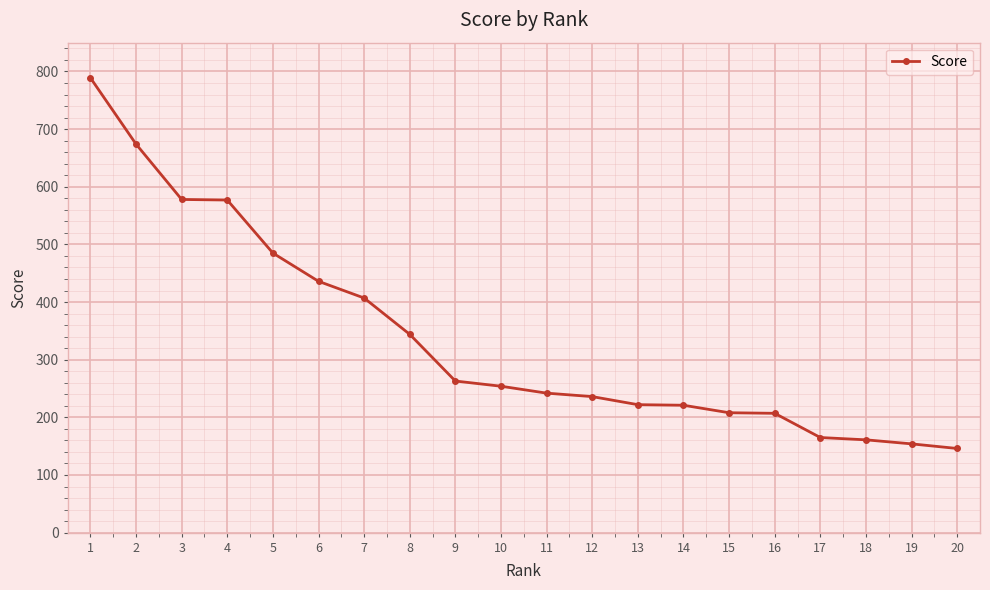

What is the maximum value shown in the chart?

789